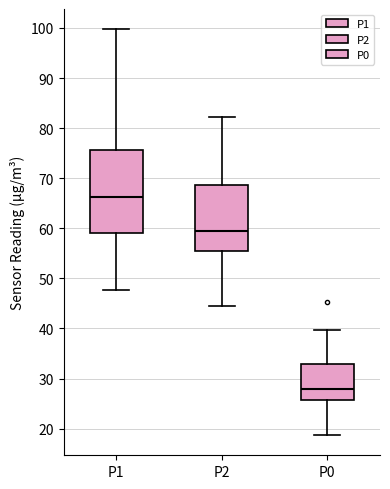

Which box has the highest median line?

P1